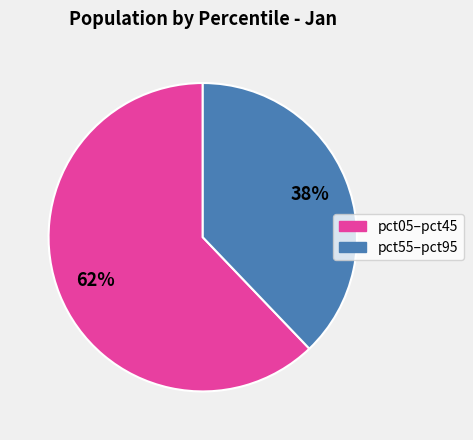

Does any single category account for the majority?

Yes